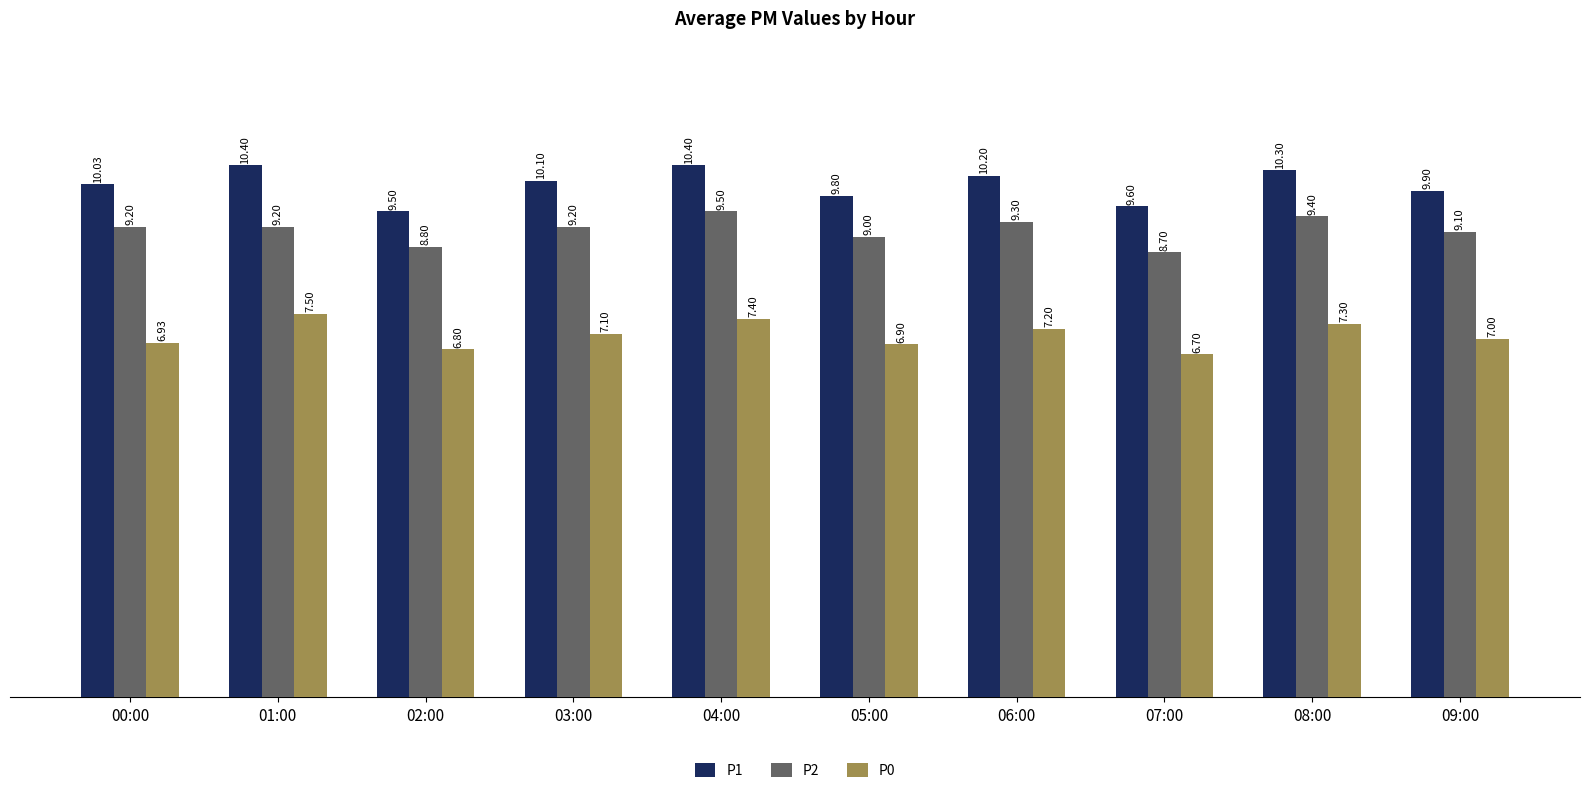

What is the difference between the maximum and minimum values in the P2 series?

0.8